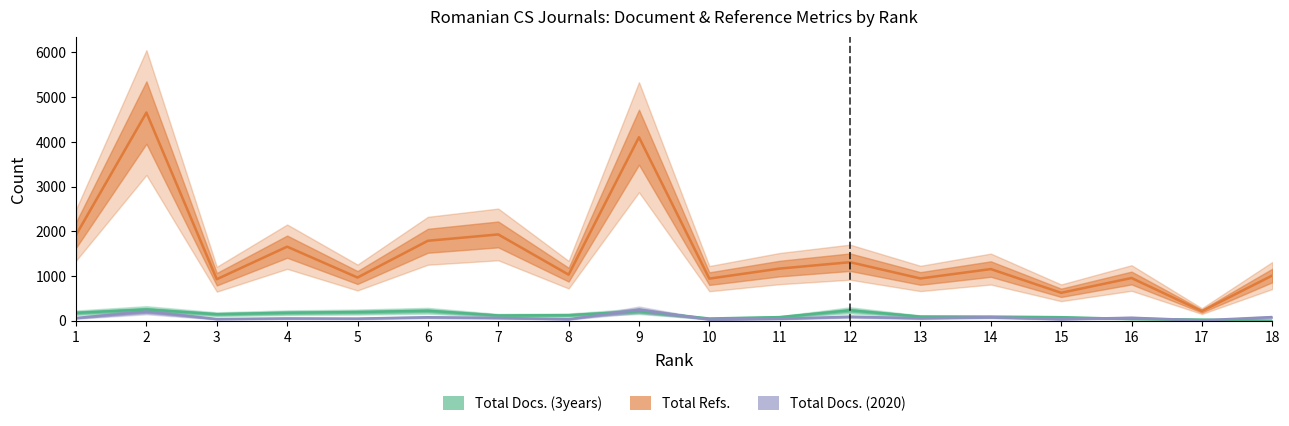

Read the Total Refs. value at 11, to the nearest 50.

1150